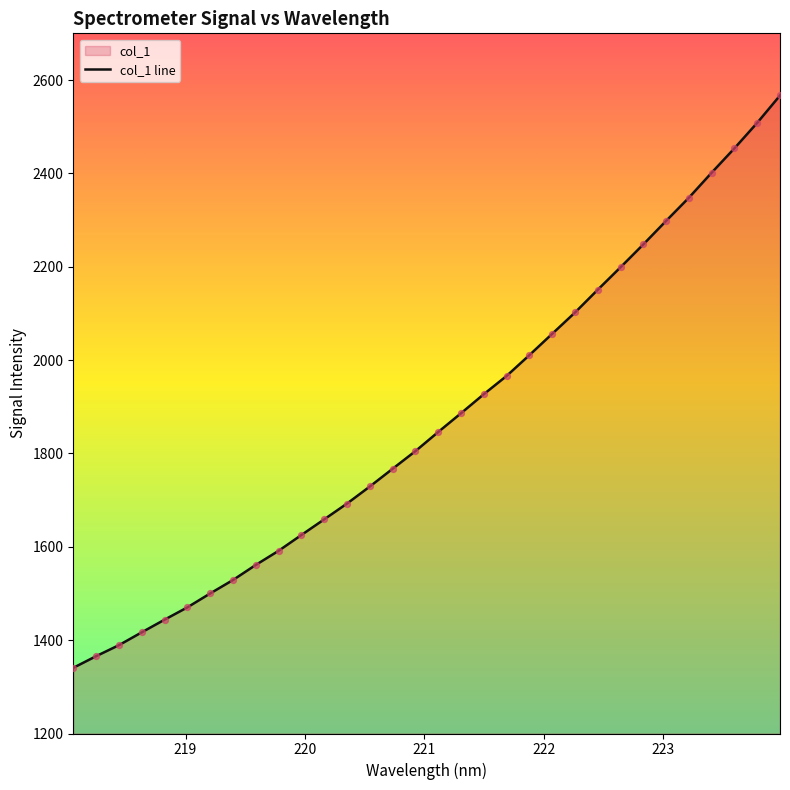

What is the smallest value displayed?

1340.7